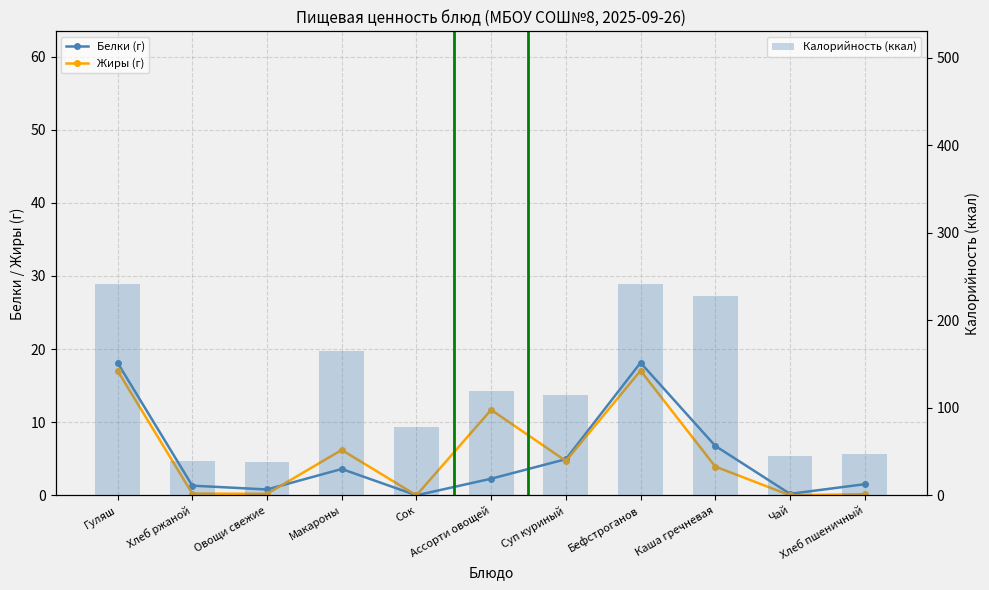

List the series in order of their peak value, lowest first.

Жиры (г), Белки (г), Калорийность (ккал)